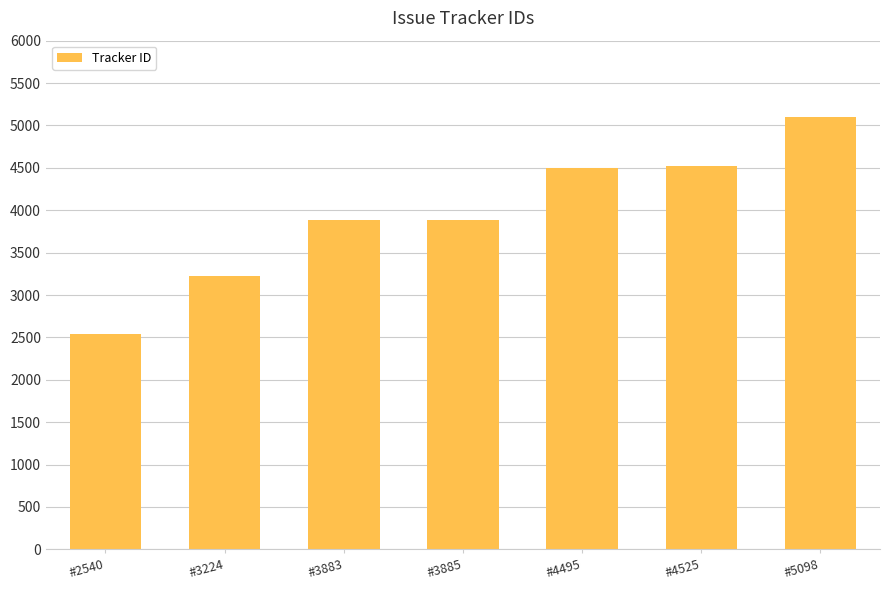

Which label corresponds to the largest value in the chart?

#5098